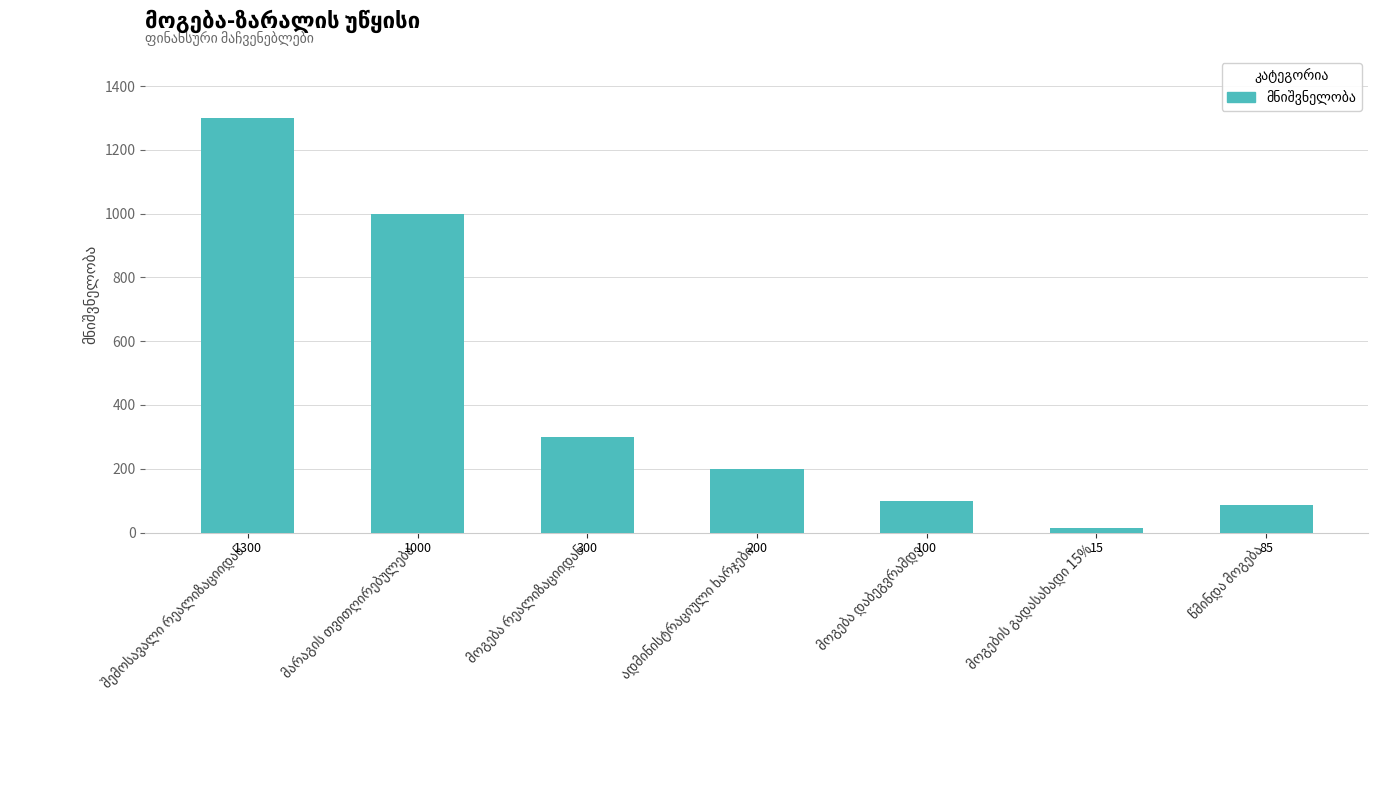

What is the smallest value displayed?

15